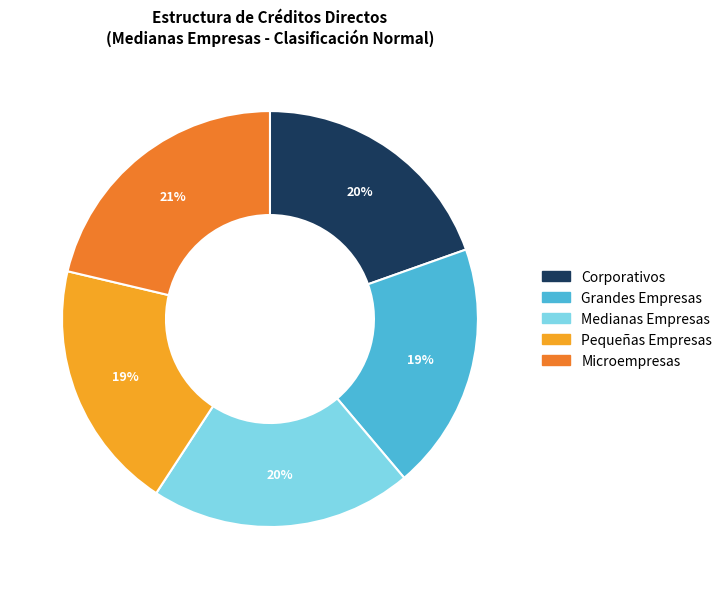

Do Microempresas and Corporativos together represent more than half of the pie?

No